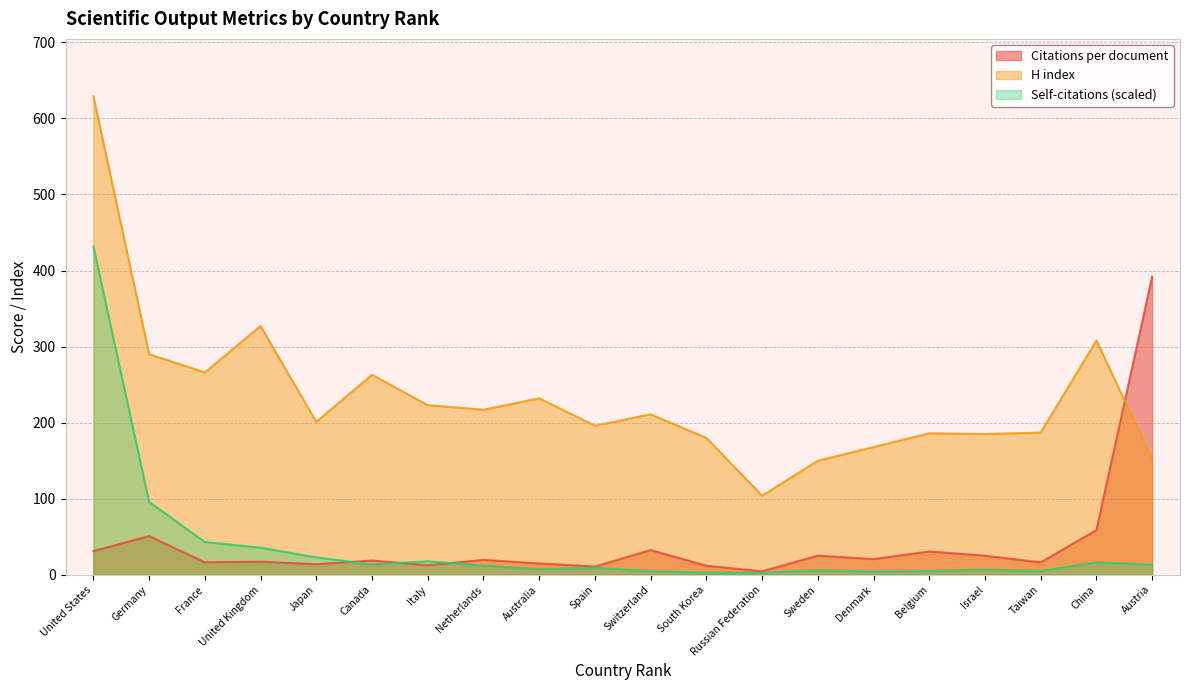

How many distinct data groups are displayed?

3